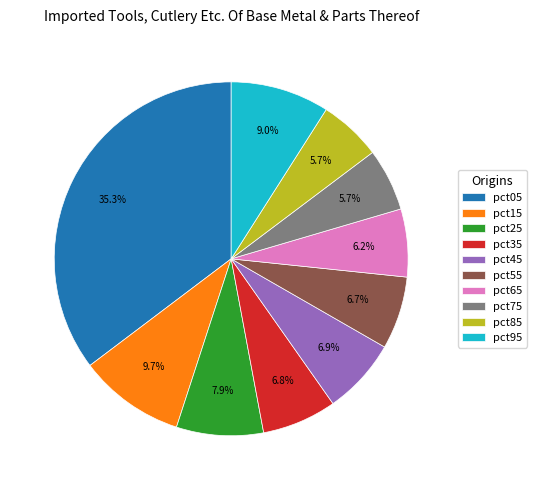

To the nearest percent, what portion does pct15 represent?

10%